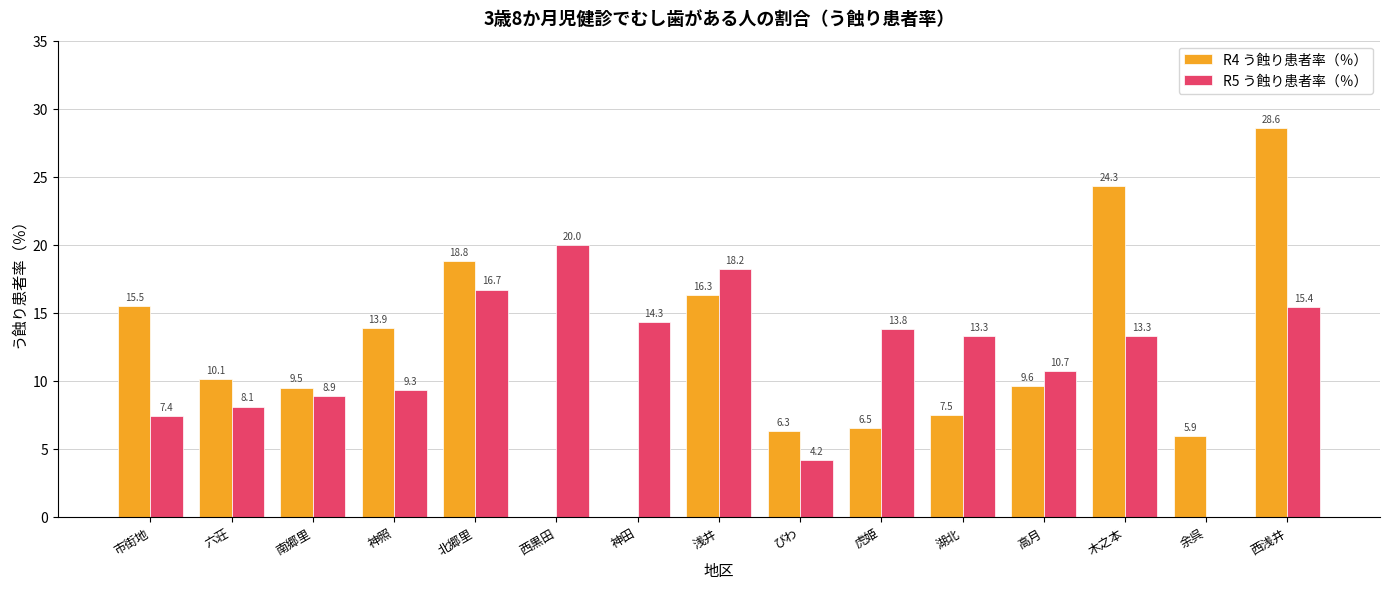

What is the total value across all series at 神田?

14.3